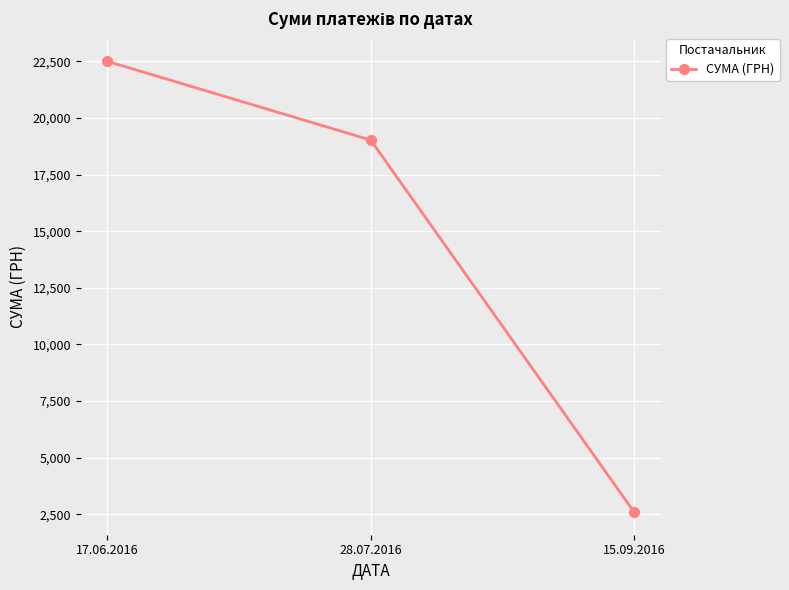

What is the sum of all values?

44115.8